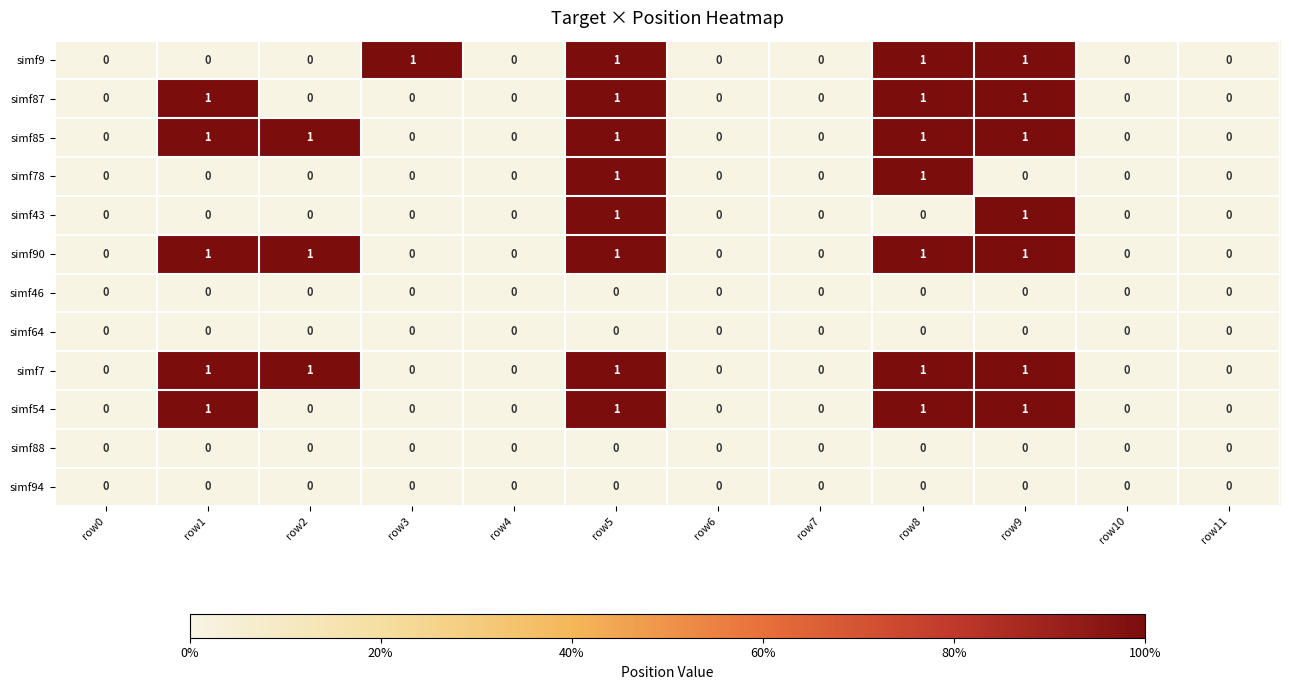

What is the sum of all simf7 values?

5